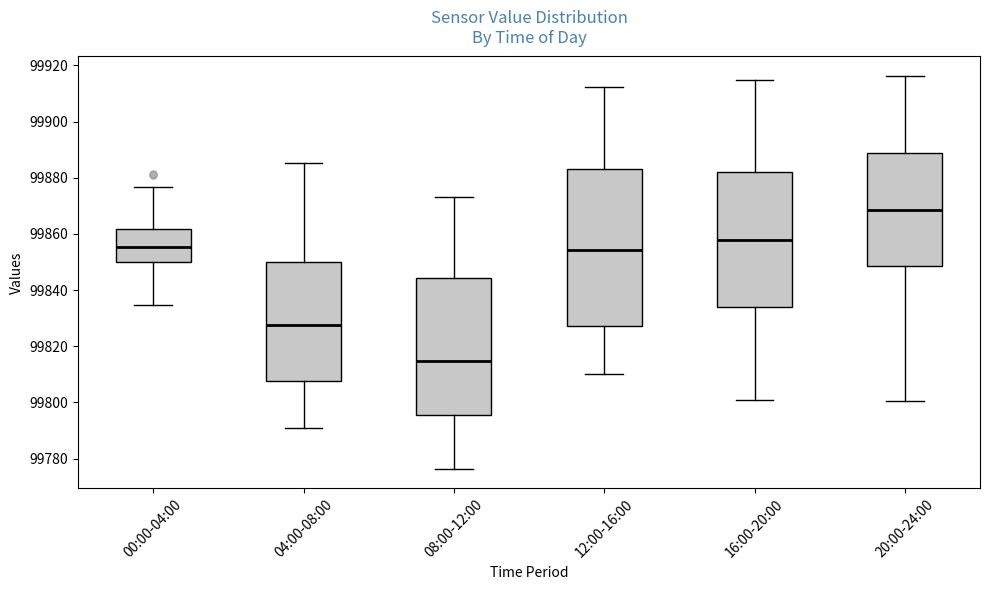

Which box's median line is the highest?

20:00-24:00